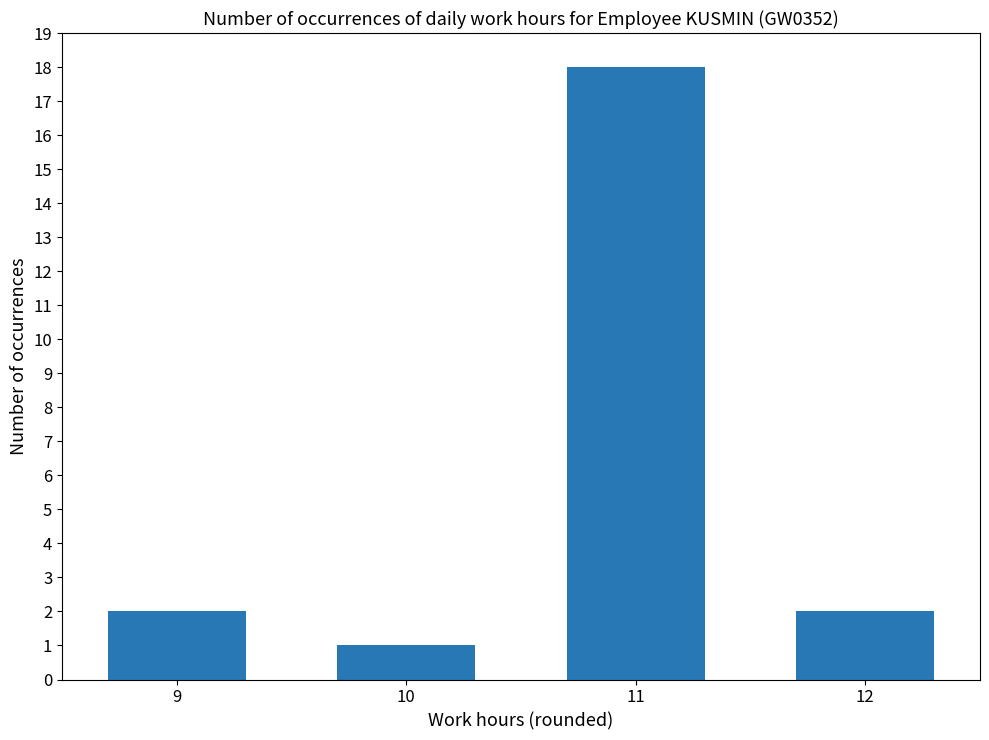

What is the greatest value displayed?

18